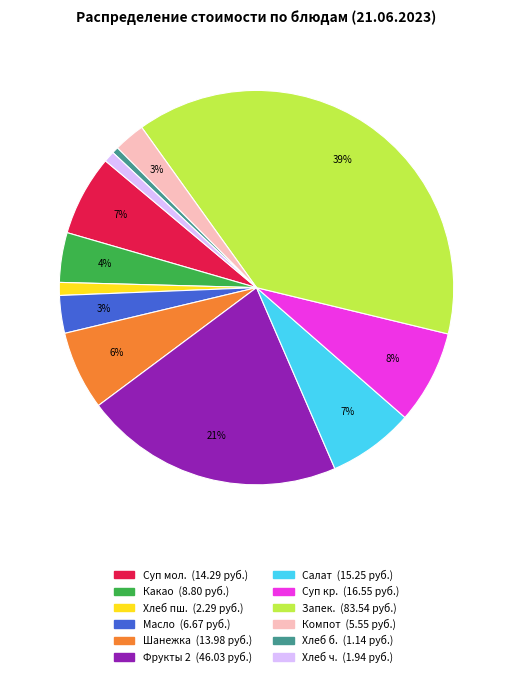

Is there a majority slice in this chart?

No